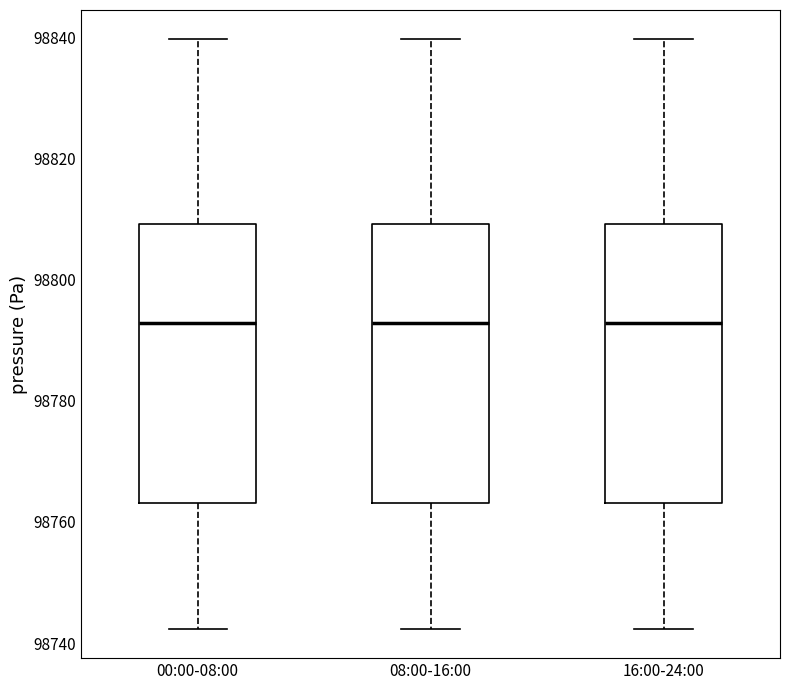

Reading left to right, read every box against the y-axis: the position of its median line, the range the box covers, and the ends of its whiskers. The values are not printed on the chart, so give them approximately, as read against the axis.

00:00-08:00: median 98792, box 98764 to 98810, whiskers 98742 to 98840
08:00-16:00: median 98792, box 98764 to 98810, whiskers 98742 to 98840
16:00-24:00: median 98792, box 98764 to 98810, whiskers 98742 to 98840